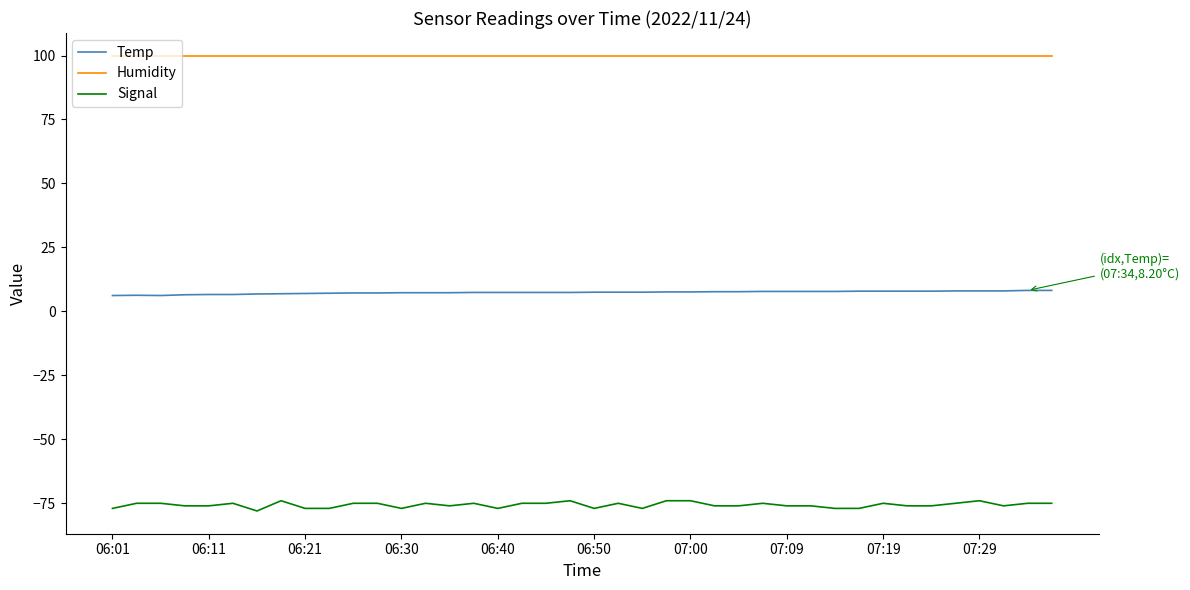

Does the chart display data point markers on the line(s)?

No